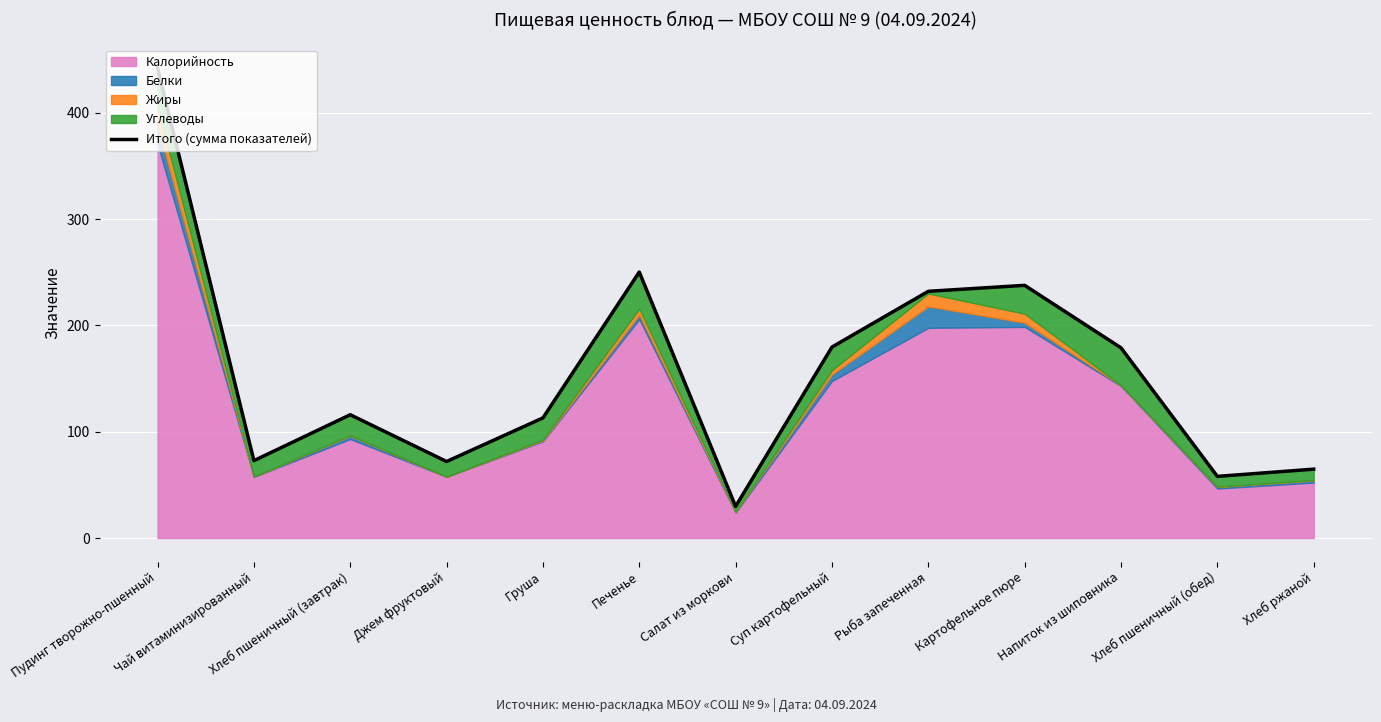

The value at Хлеб ржаной is 45.2. True or false?

False